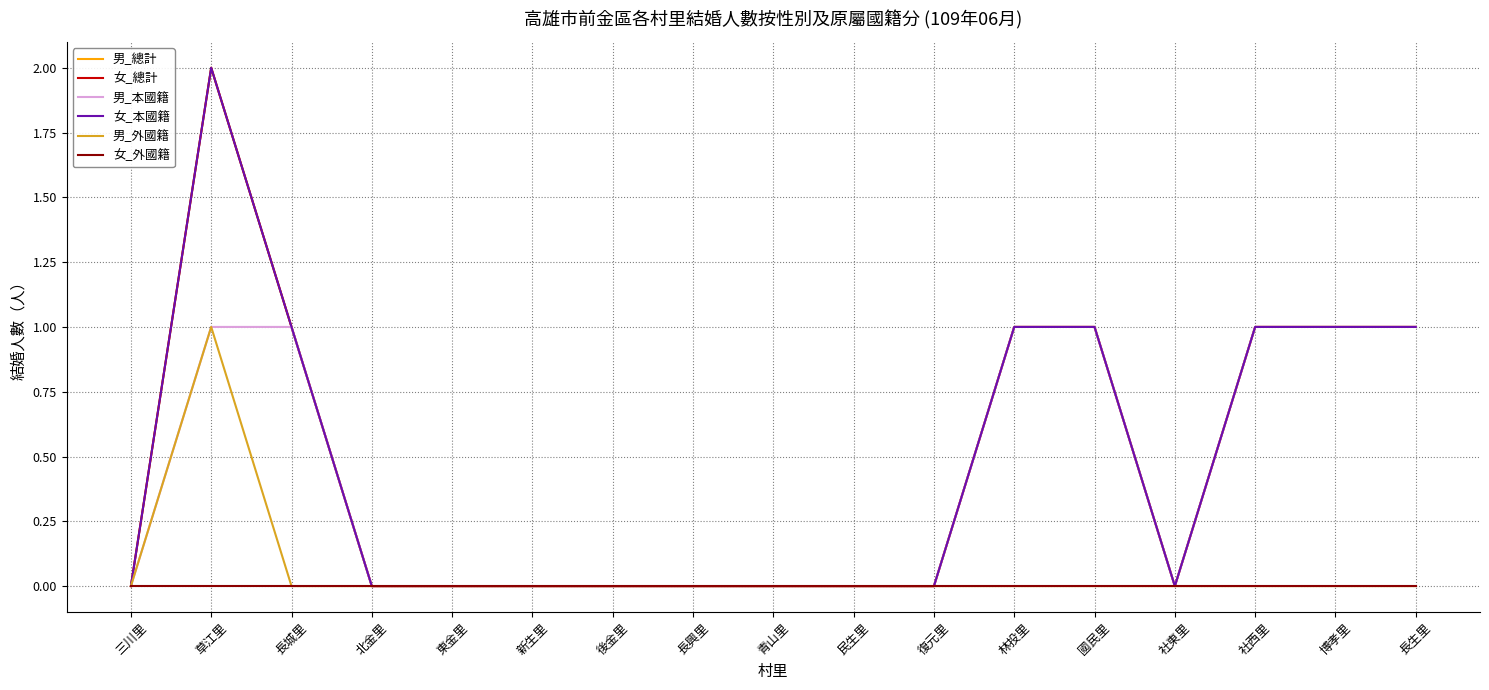

Reading left to right, what are all the values shown in this chart?

男_總計: 三川里=0	草江里=2	長城里=1	北金里=0	東金里=0	新生里=0	後金里=0	長興里=0	青山里=0	民生里=0	復元里=0	林投里=1	國民里=1	社東里=0	社西里=1	博孝里=1	長生里=1
女_總計: 三川里=0	草江里=2	長城里=1	北金里=0	東金里=0	新生里=0	後金里=0	長興里=0	青山里=0	民生里=0	復元里=0	林投里=1	國民里=1	社東里=0	社西里=1	博孝里=1	長生里=1
男_本國籍: 三川里=0	草江里=1	長城里=1	北金里=0	東金里=0	新生里=0	後金里=0	長興里=0	青山里=0	民生里=0	復元里=0	林投里=1	國民里=1	社東里=0	社西里=1	博孝里=1	長生里=1
女_本國籍: 三川里=0	草江里=2	長城里=1	北金里=0	東金里=0	新生里=0	後金里=0	長興里=0	青山里=0	民生里=0	復元里=0	林投里=1	國民里=1	社東里=0	社西里=1	博孝里=1	長生里=1
男_外國籍: 三川里=0	草江里=1	長城里=0	北金里=0	東金里=0	新生里=0	後金里=0	長興里=0	青山里=0	民生里=0	復元里=0	林投里=0	國民里=0	社東里=0	社西里=0	博孝里=0	長生里=0
女_外國籍: 三川里=0	草江里=0	長城里=0	北金里=0	東金里=0	新生里=0	後金里=0	長興里=0	青山里=0	民生里=0	復元里=0	林投里=0	國民里=0	社東里=0	社西里=0	博孝里=0	長生里=0